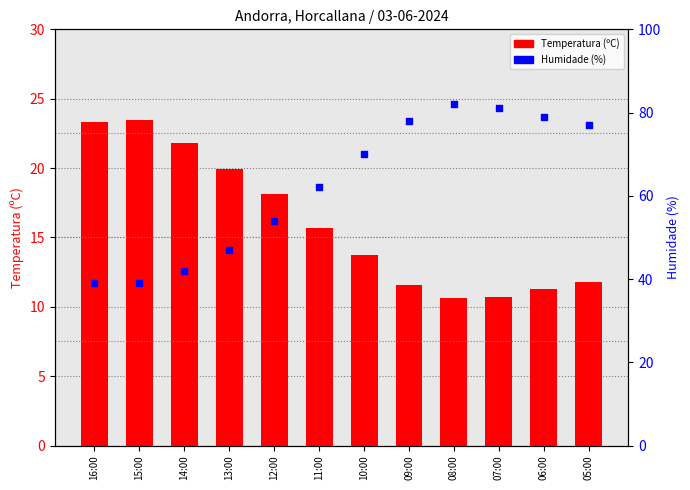

Which series has the widest spread of Y values?

Humidade (%)